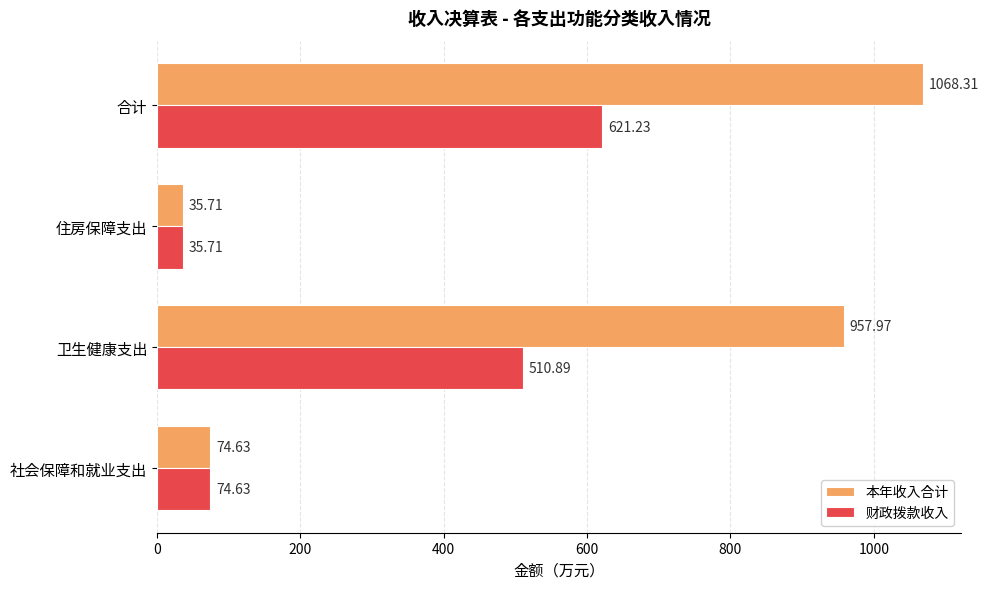

Which category has the lowest value in the 财政拨款收入 series?

住房保障支出